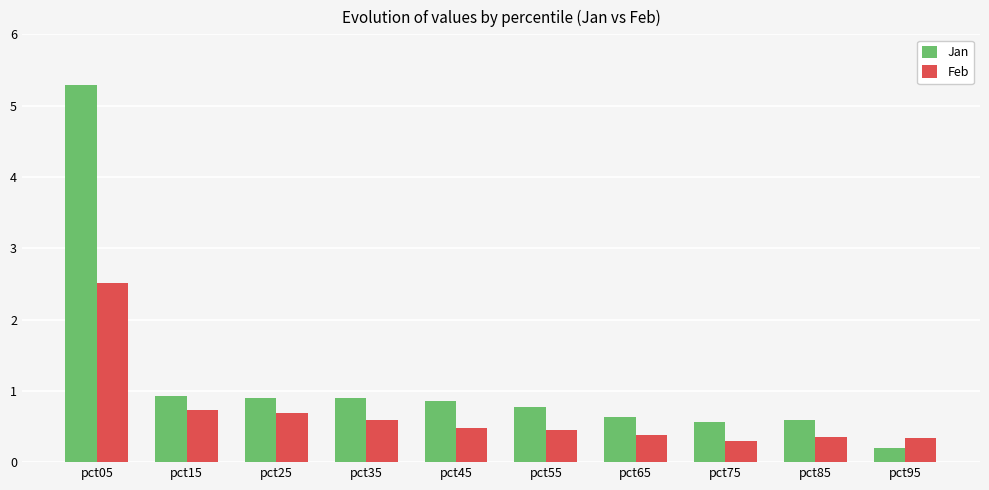

What is the value of the Feb bar at the 8th from the left?

0.3